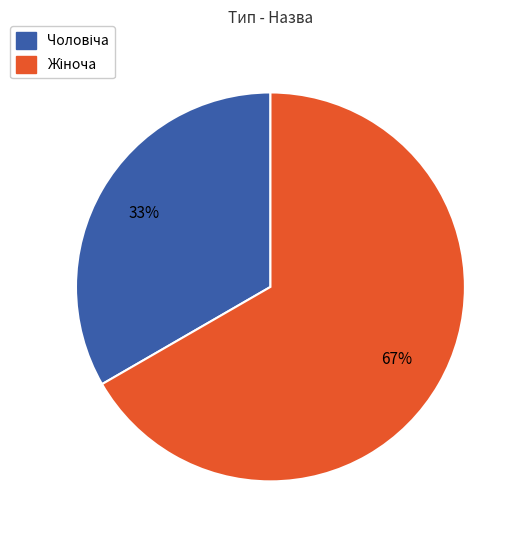

Is there any slice that represents more than half of the pie?

Yes